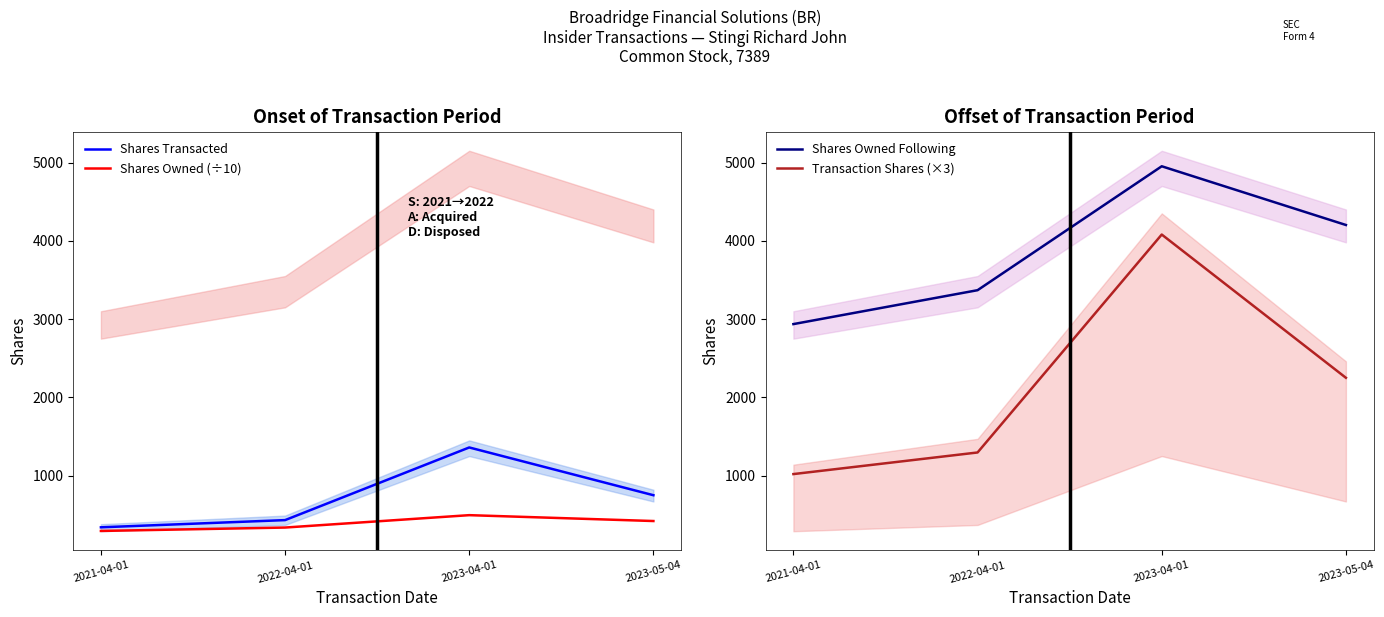

What value does the Shares Transacted series have at 2022-04-01?

432.0